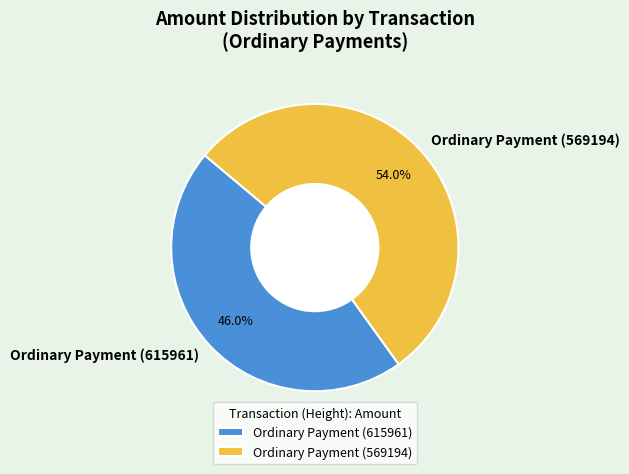

Which slice is the smallest?

Ordinary Payment (615961)